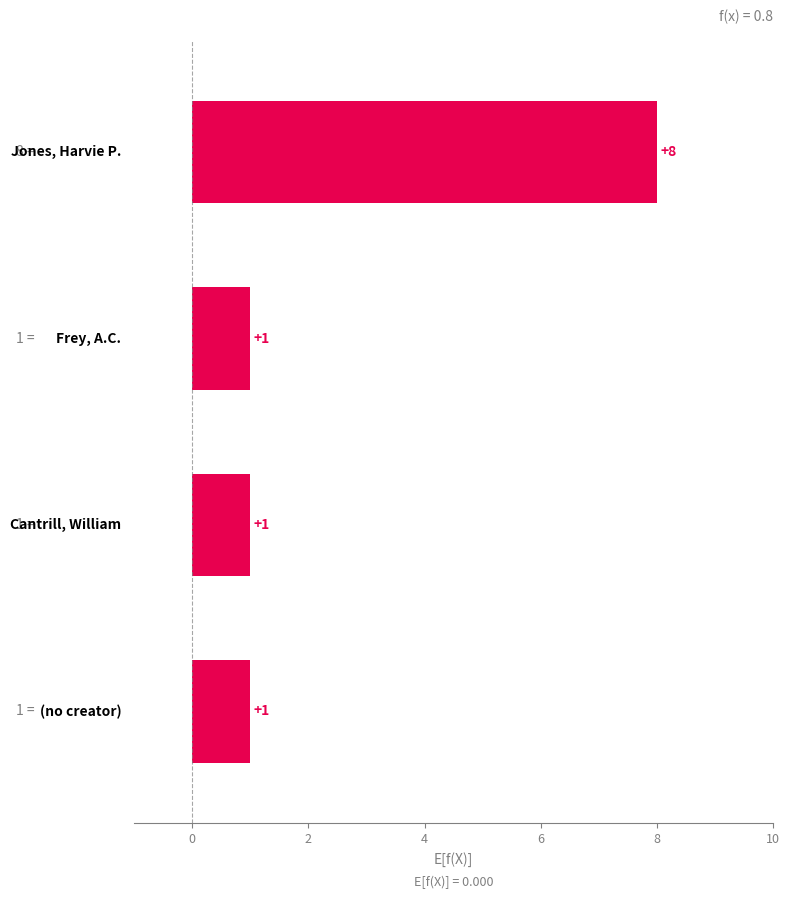

What is the sum of all values?

11